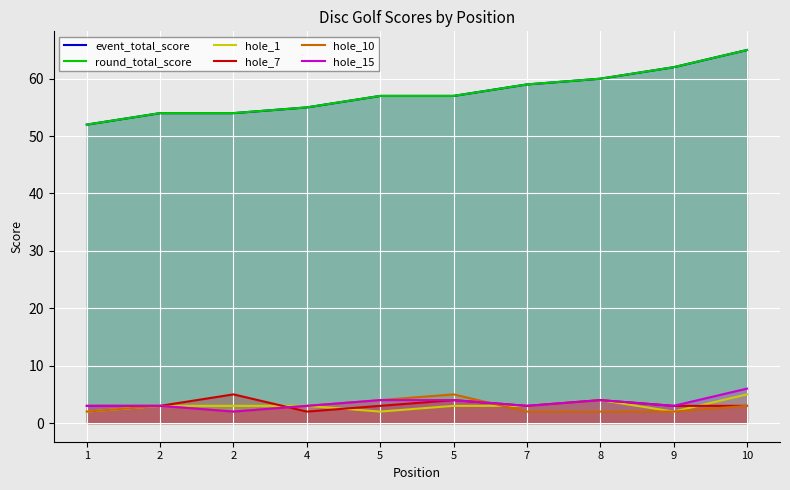

Between which two adjacent categories do hole_10 and hole_7 first intersect?

2 and 4